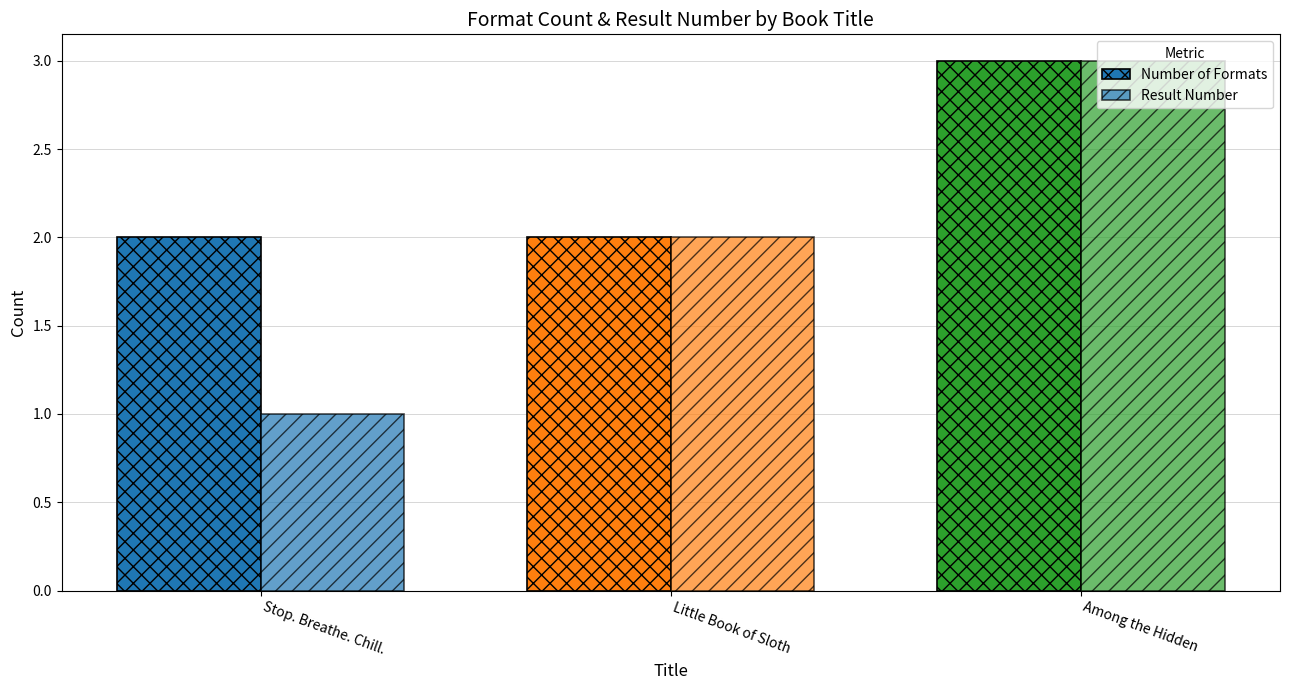

How many groups of bars are there?

3